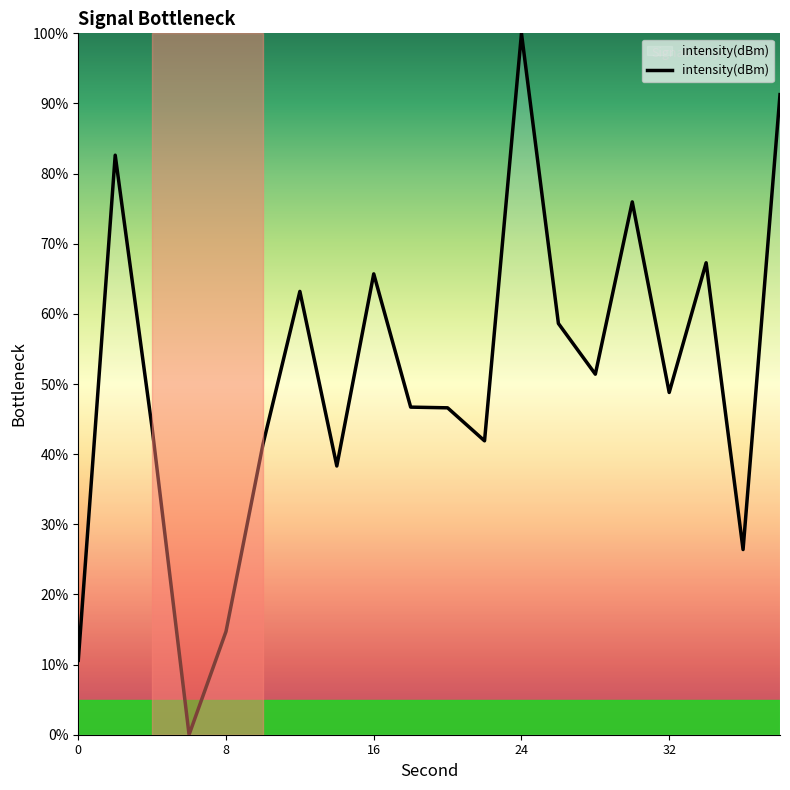

What is the greatest value displayed?

100.0